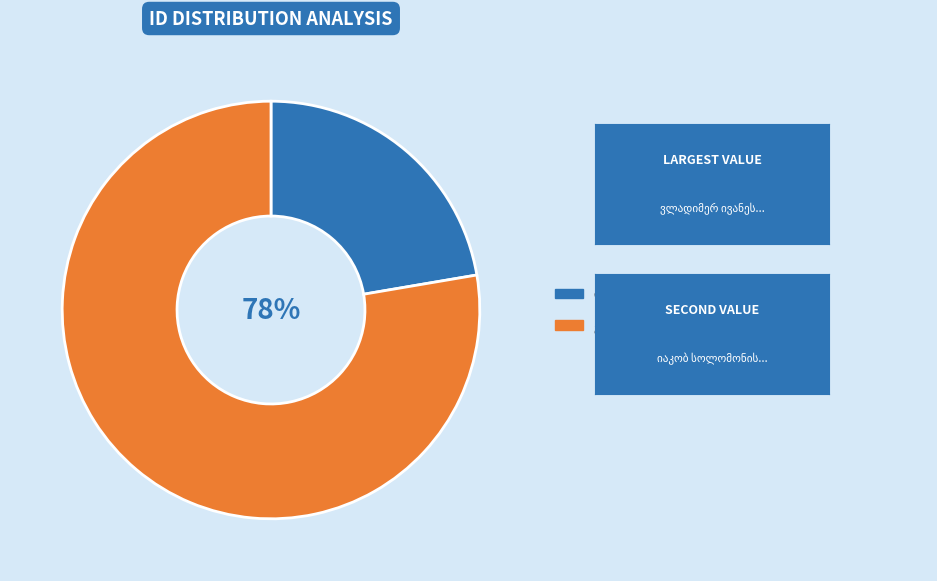

Does any single category account for the majority?

Yes